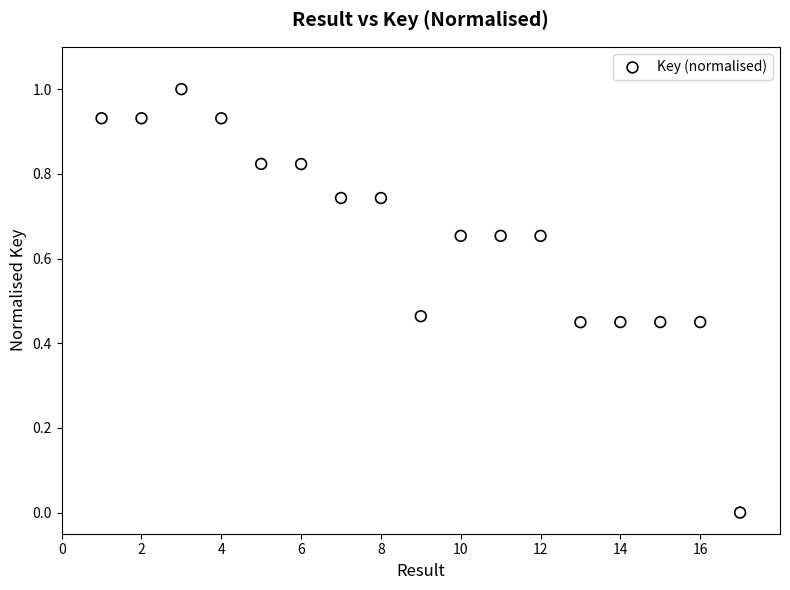

What is the range of X values (max minus min)?

16.0